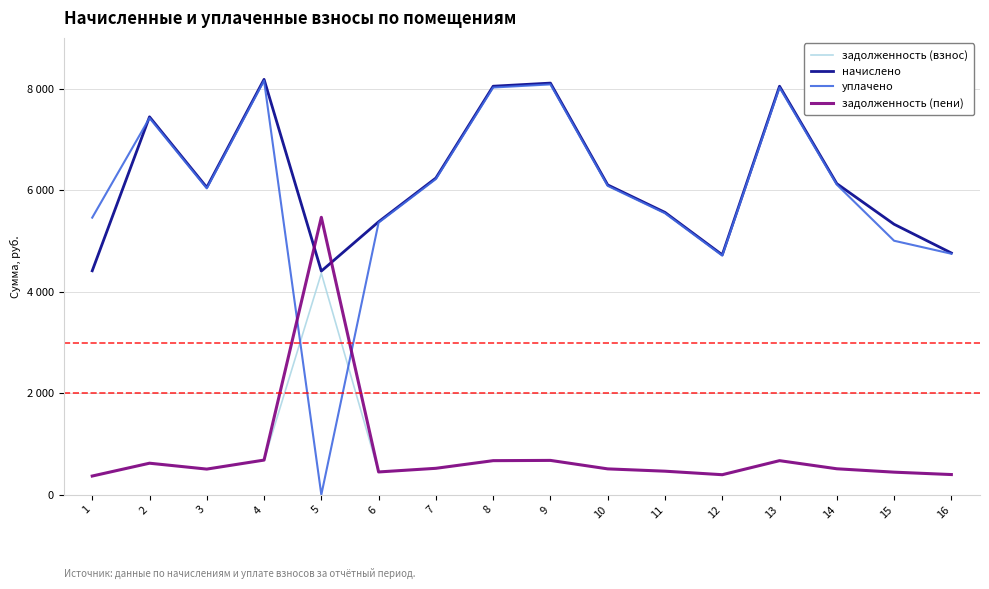

Which label corresponds to the largest value in the chart?

4